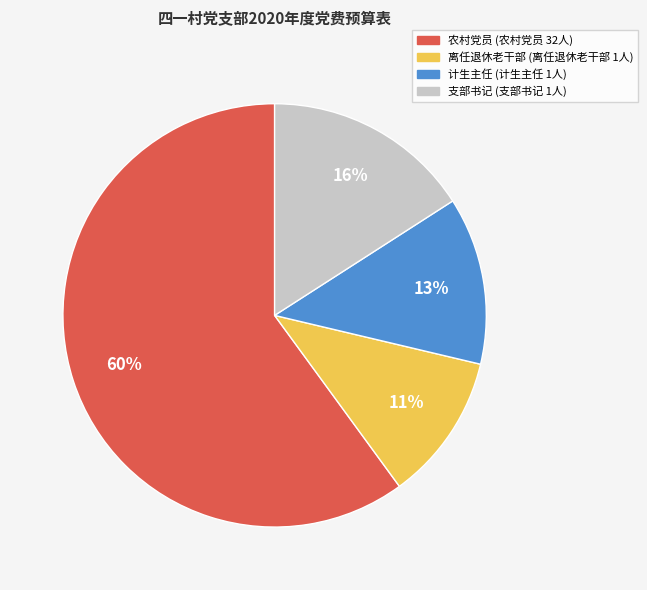

The 计生主任 slice represents 22% of the pie. True or false?

False